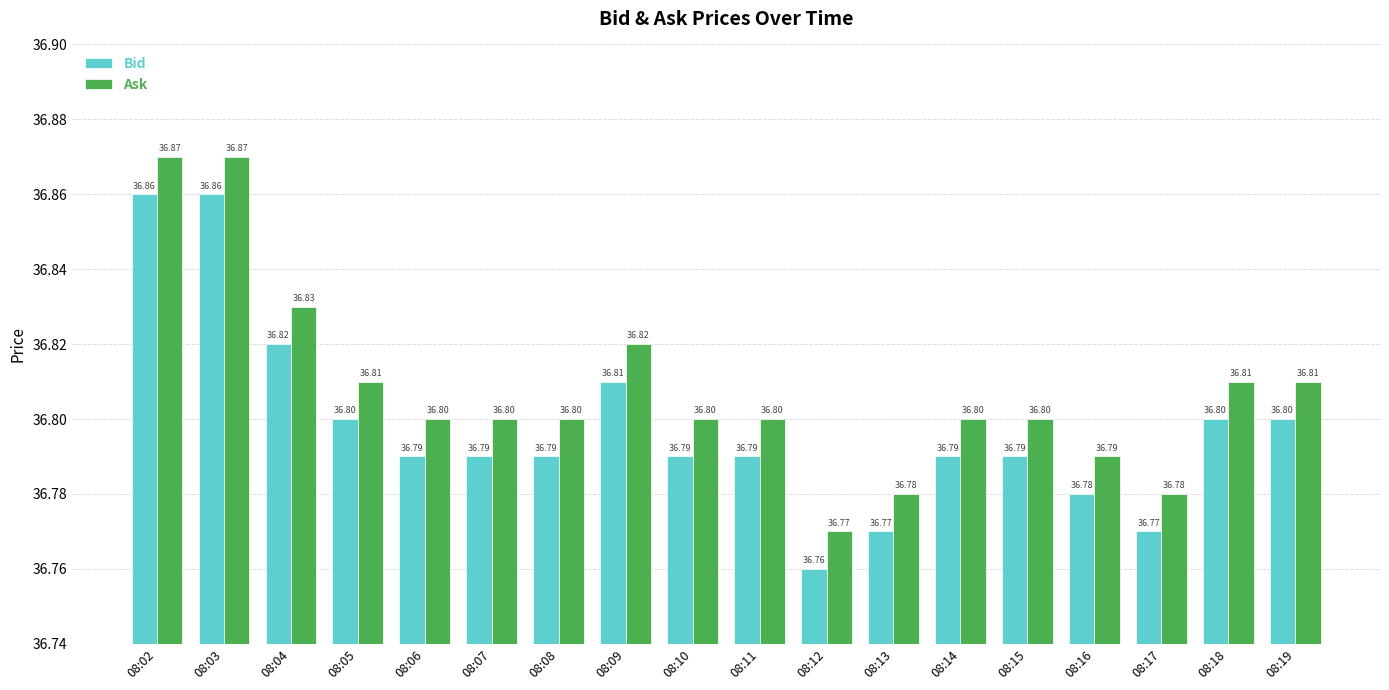

Read the Bid value at 08:07.

36.8